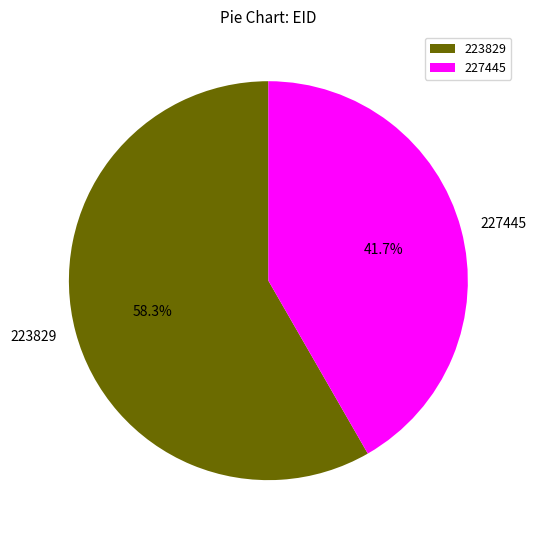

To the nearest percent, what percentage of the pie is 227445?

42%